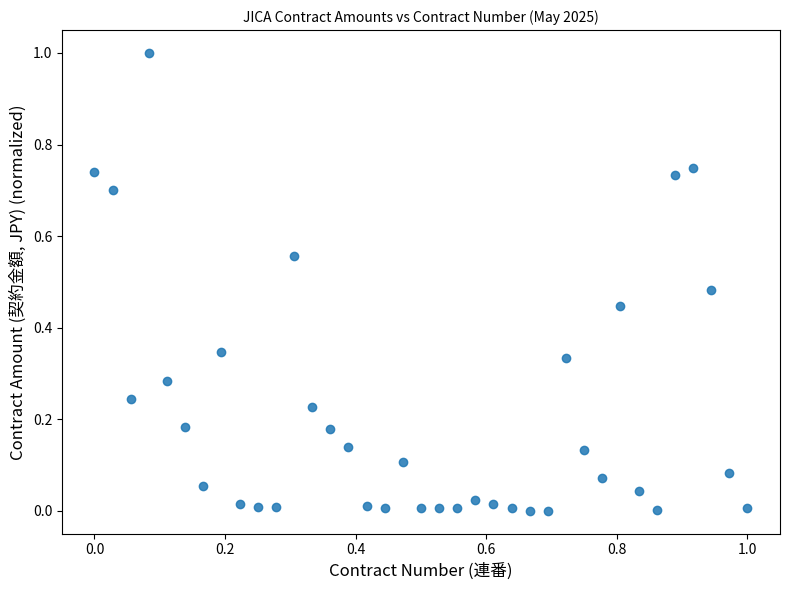

What is the range of X values (max minus min)?

1.0